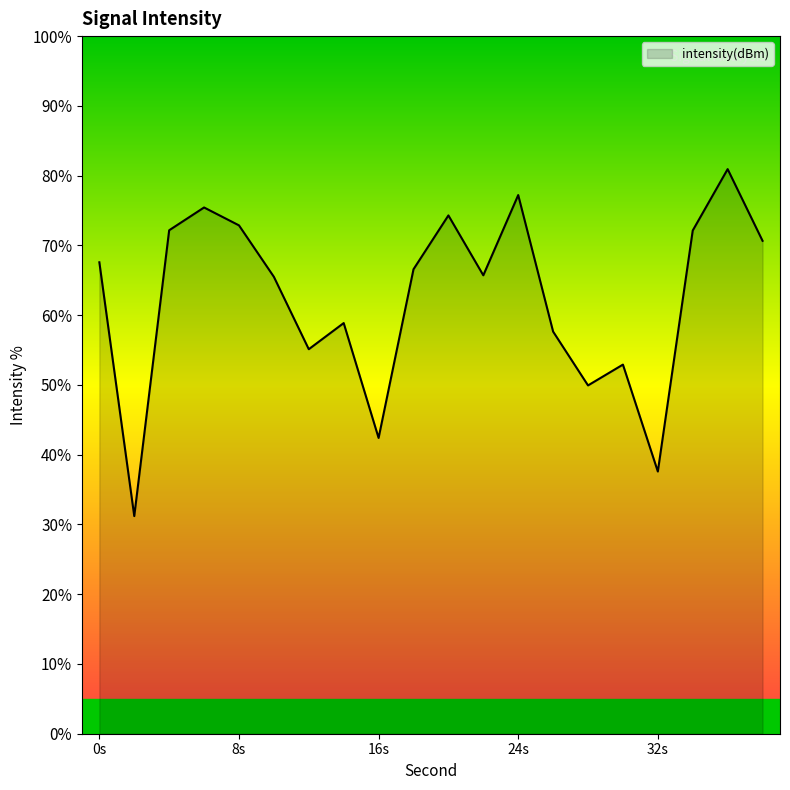

What is the smallest value displayed?

31.2